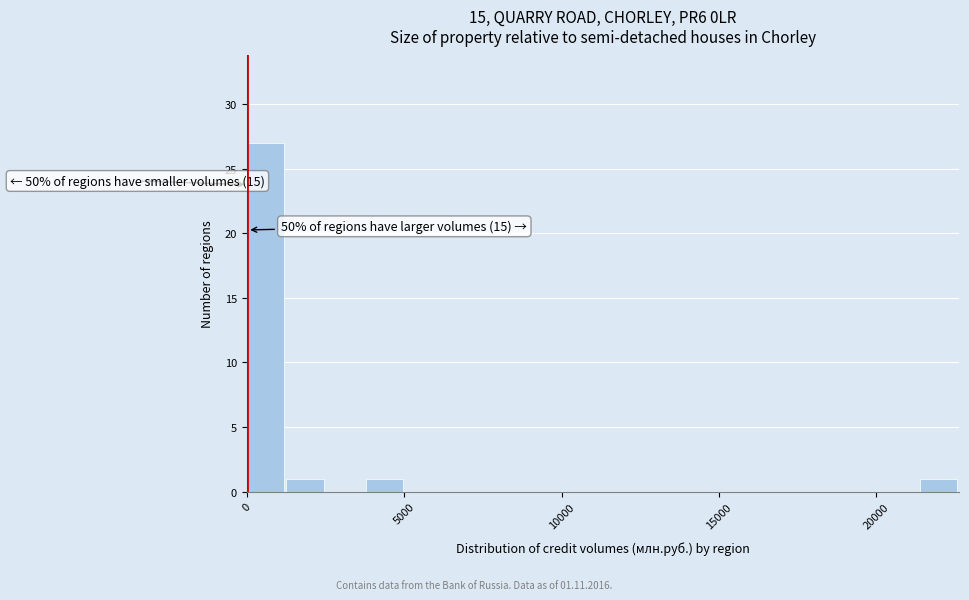

Around what value on the x-axis is the tallest bar? Give the approximate position of its centre, as read against the axis.

500